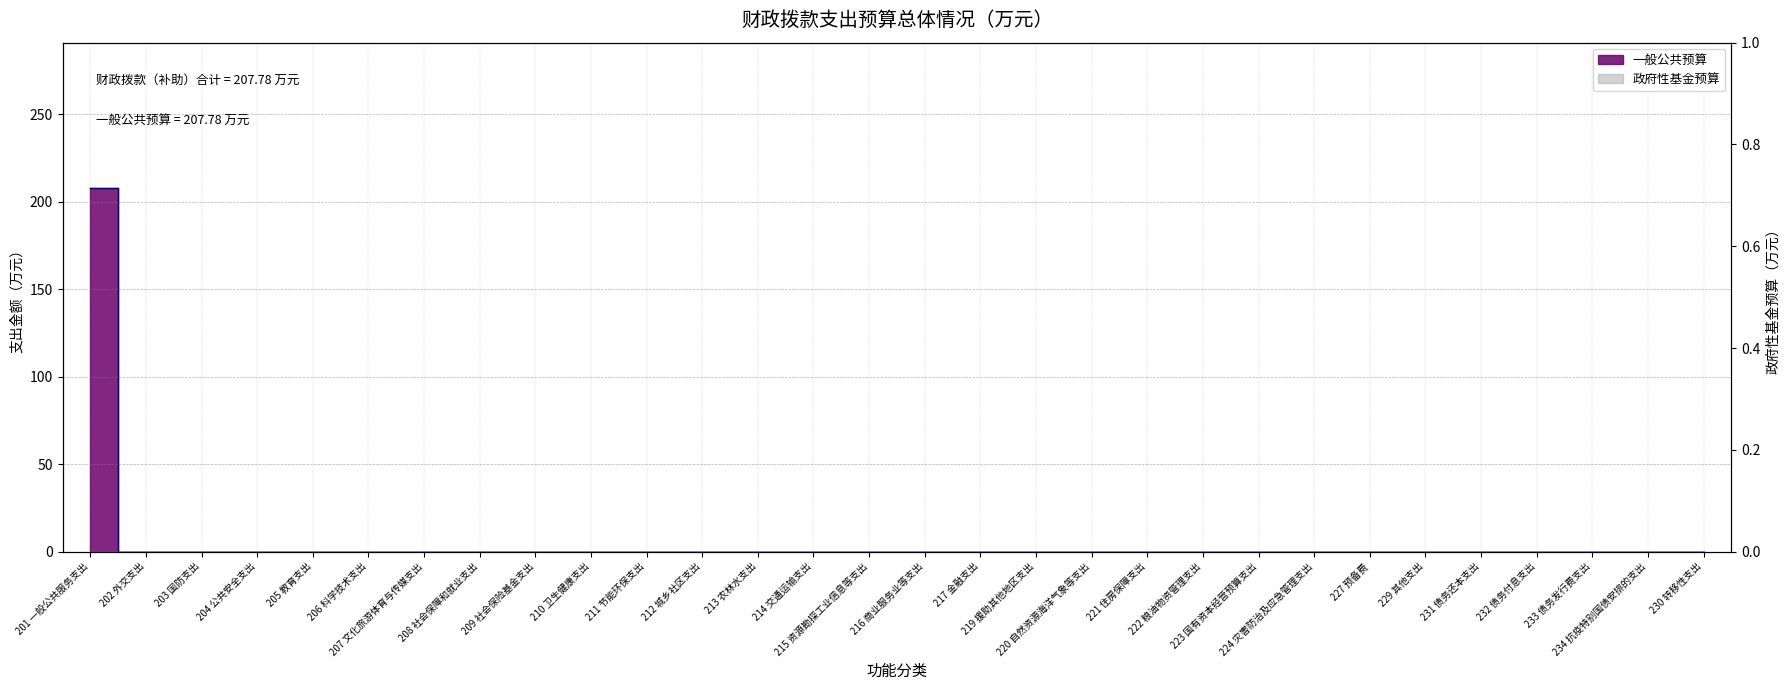

At which category does the chart reach its minimum across all series?

202 外交支出